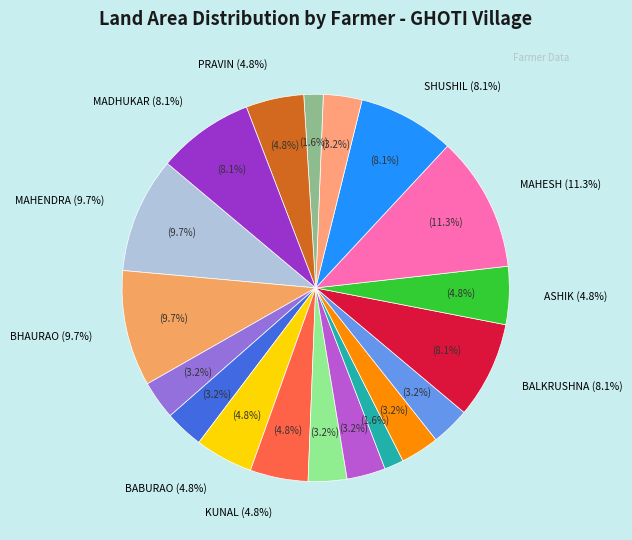

Is it true that MADHUKAR KODAPE is 18% of the pie?

False